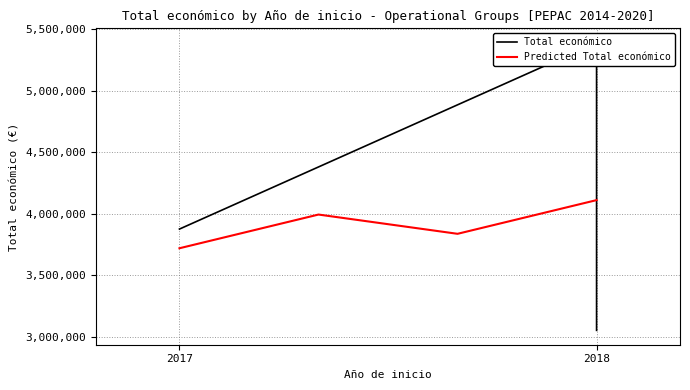

In Predicted Total económico, how many points are lower than both neighbors (excluding endpoints)?

1